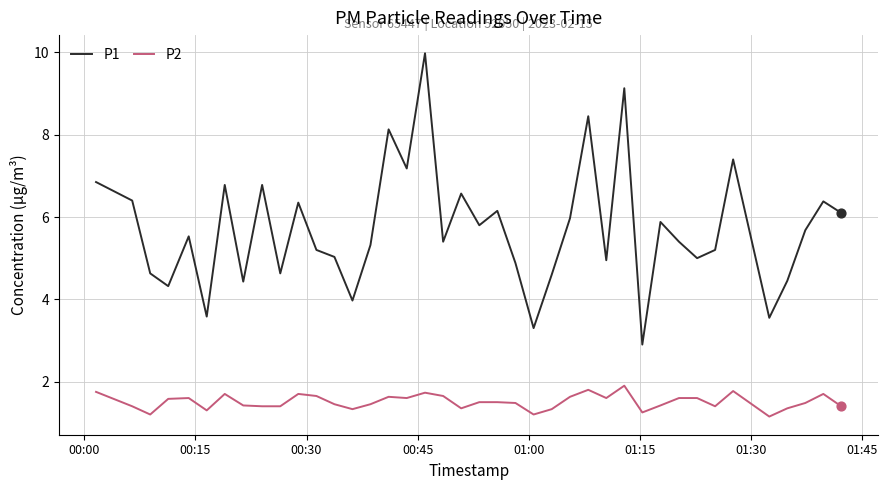

Which series has the widest spread of values?

P1